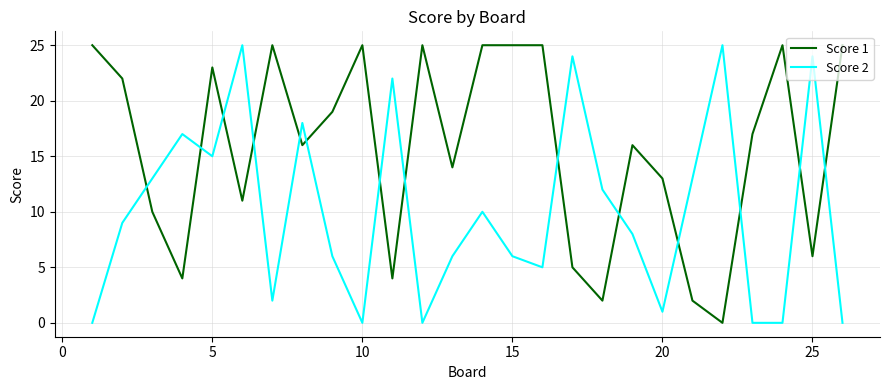

Which series ends up on top after the final intersection of Score 1 and Score 2?

Score 1